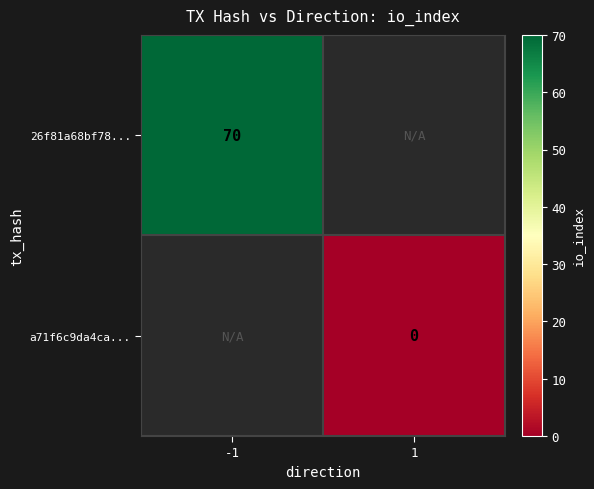

At how many categories does at least one series exceed 42?

1